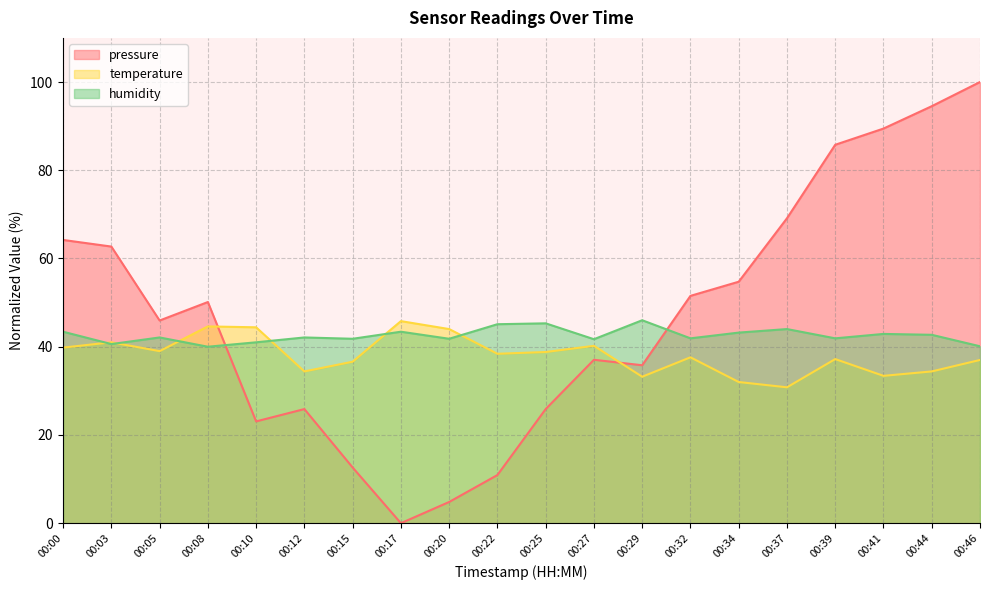

What is the sum of all humidity values?

851.0